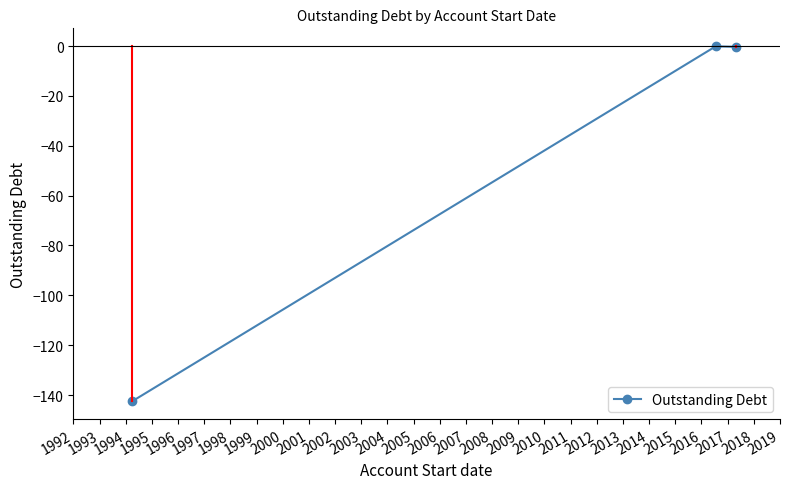

Does the chart have visible grid lines?

No